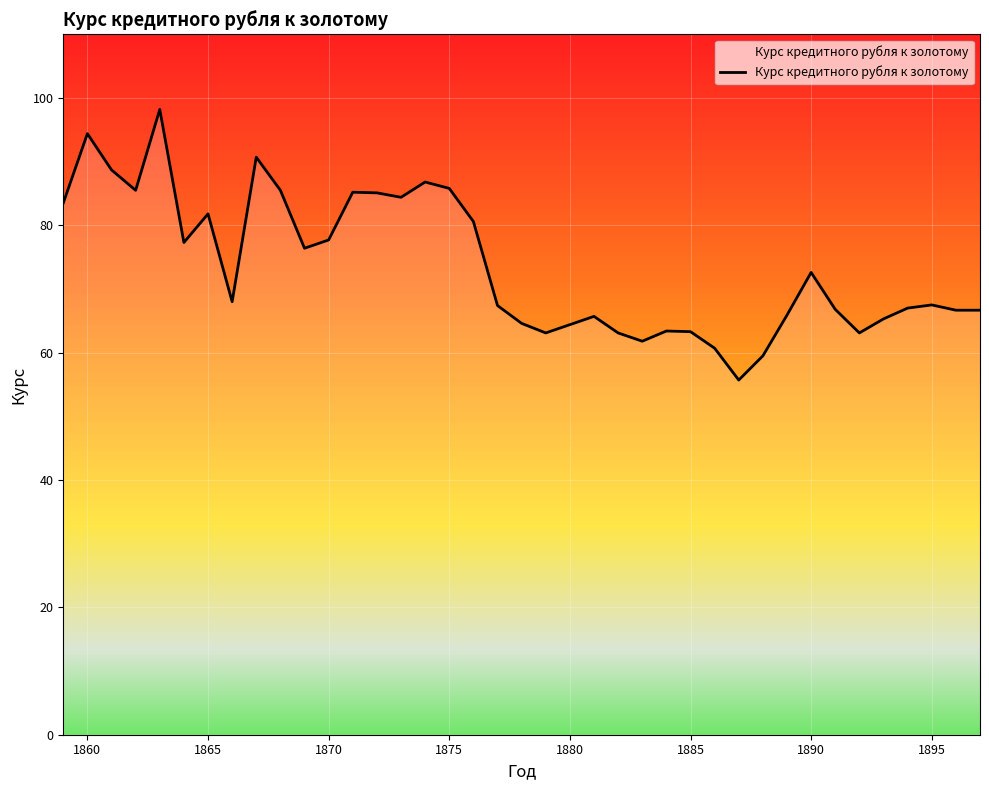

What is the minimum value shown in the chart?

55.7